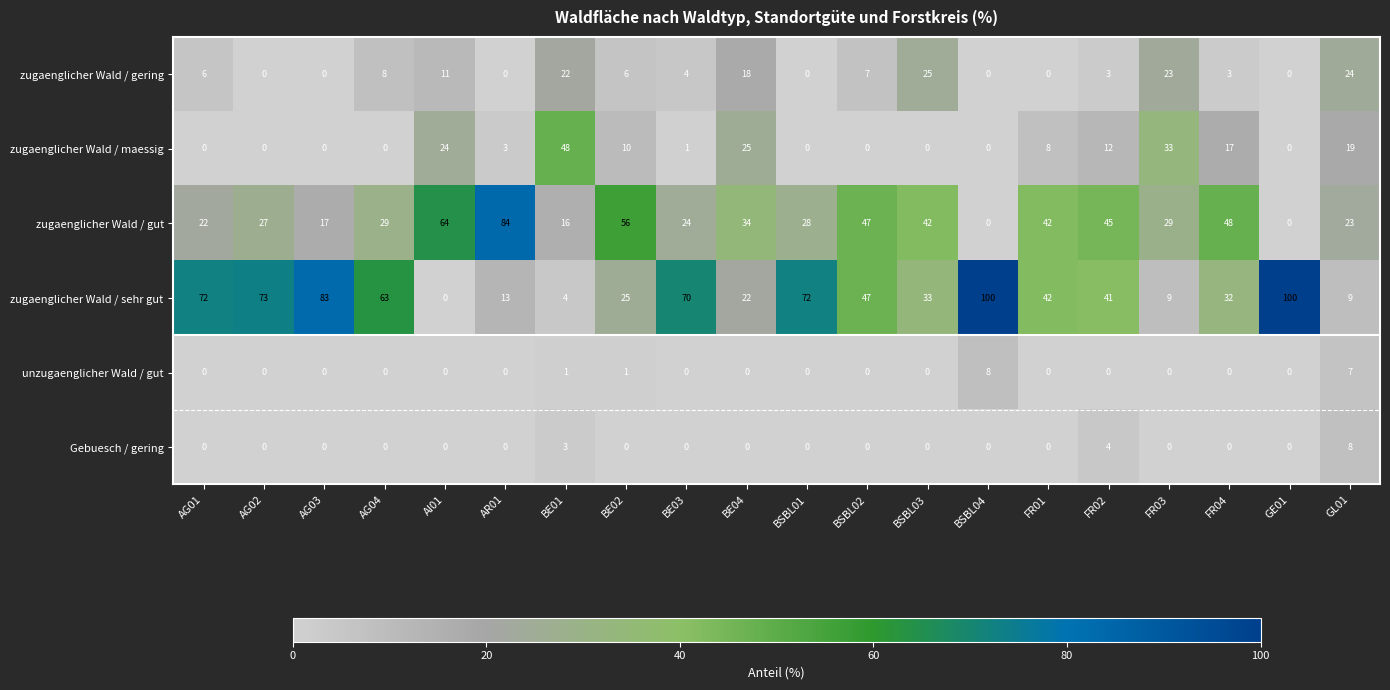

Which category has the highest value in the zugaenglicher Wald / gering series?

BSBL03